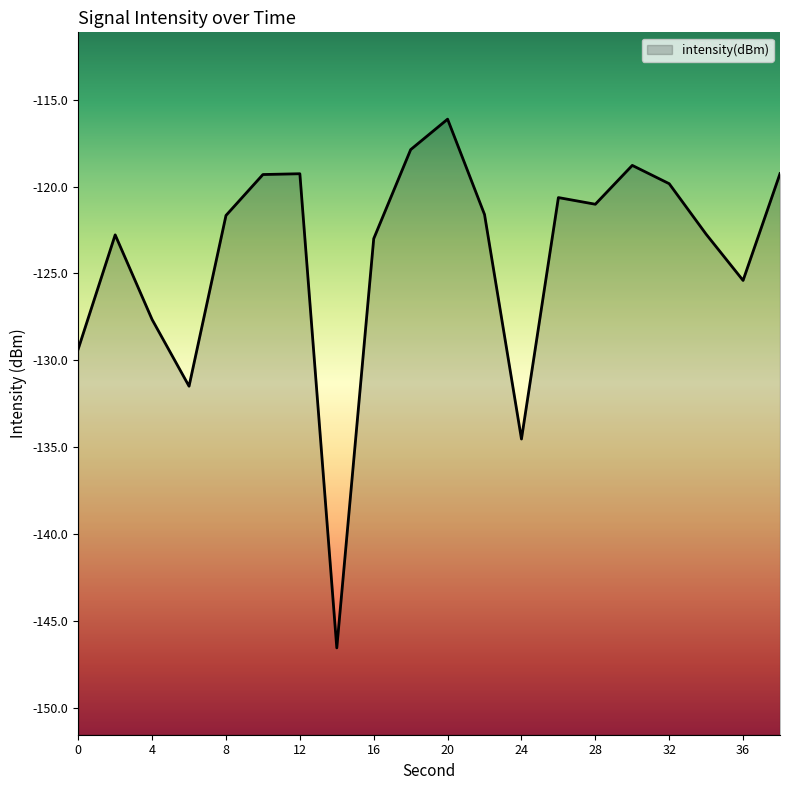

The value at 8 is -201.9. True or false?

False